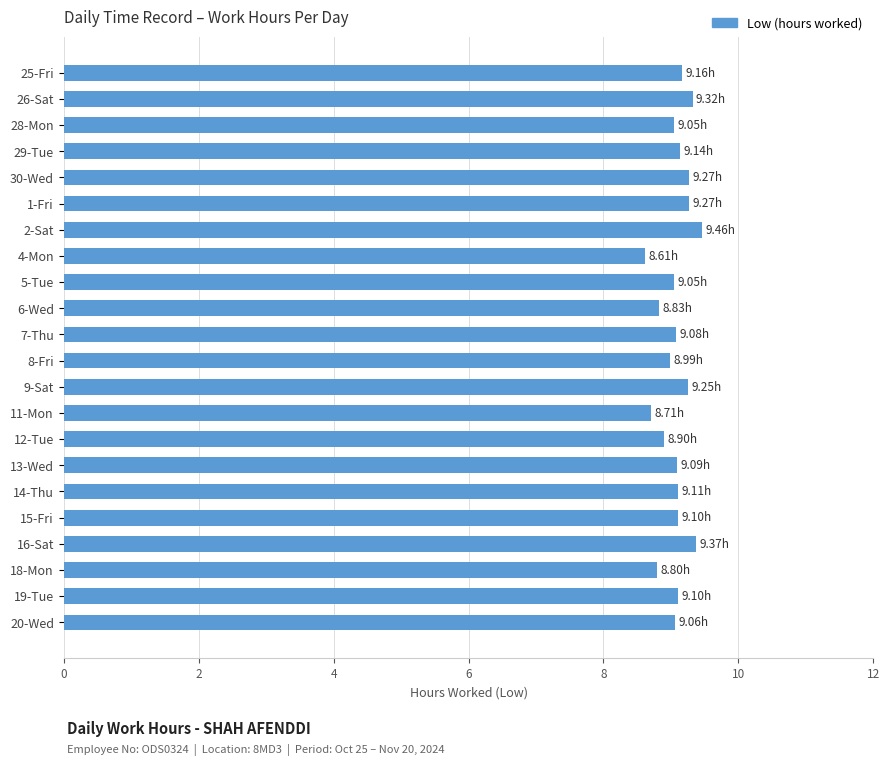

What is the sum of the values at 4-Mon and 7-Thu?

17.7